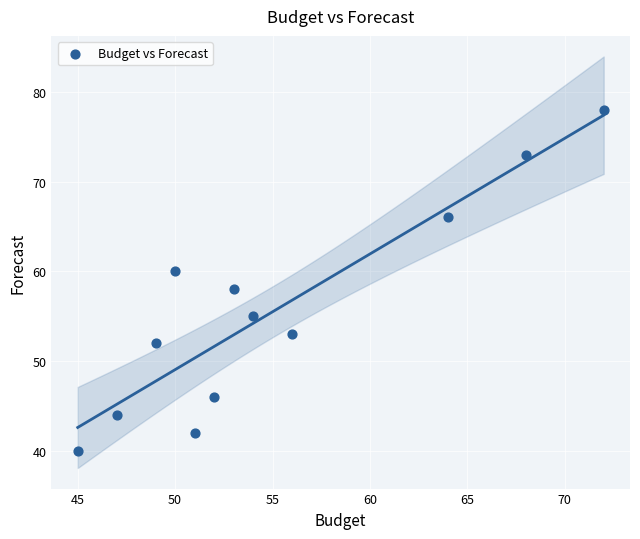

What is the average X value?

55